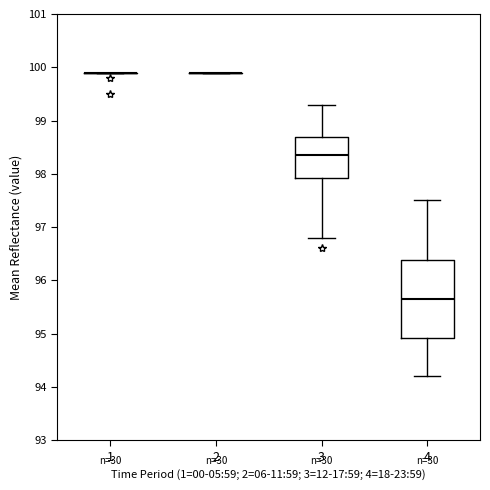

Reading left to right, read every box against the y-axis: the position of its median line, the range the box covers, and the ends of its whiskers. The values are not printed on the chart, so give them approximately, as read against the axis.

1: box collapsed to a line at 99.9, whiskers 99.9 to 99.9
2: box collapsed to a line at 99.9, whiskers 99.9 to 99.9
3: median 98.4, box 97.9 to 98.7, whiskers 96.8 to 99.3
4: median 95.7, box 94.9 to 96.4, whiskers 94.2 to 97.5